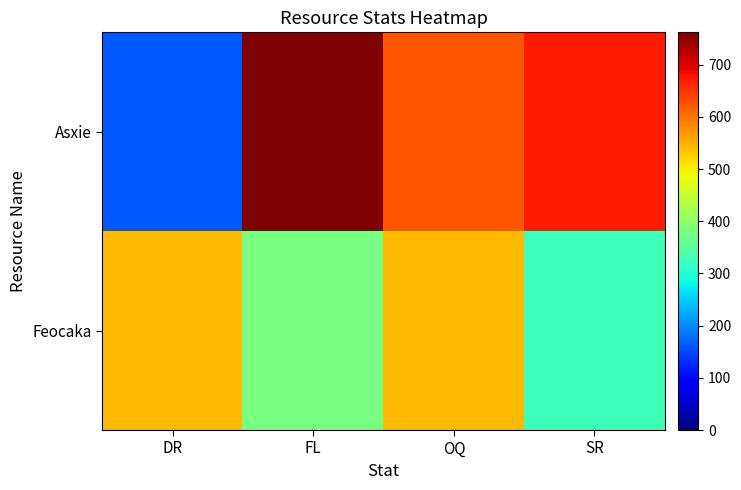

Between DR and FL, which series saw the biggest shift?

Asxie